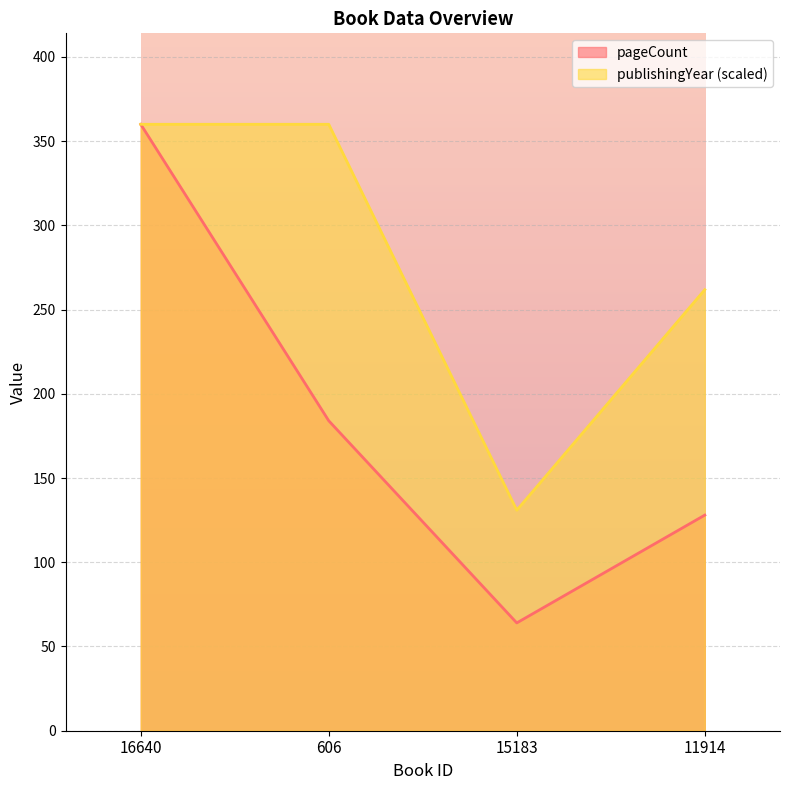

Where does the pageCount series first go above 184?

16640